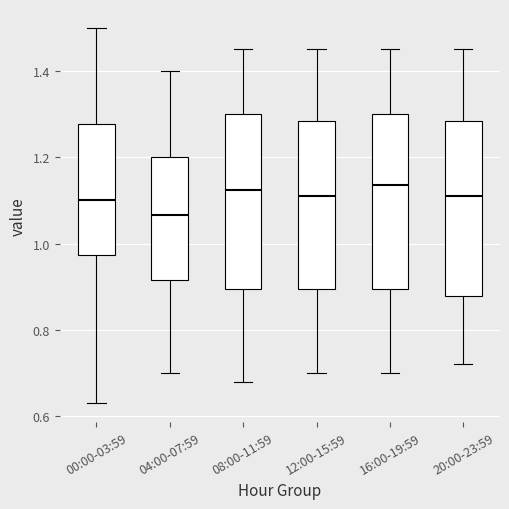

Reading left to right, transcribe this box plot: for each box, give where its median line is, the range the box spans, and where its two whiskers end, as read against the y-axis. The values are not printed on the chart, so give them approximately, as read against the axis.

00:00-03:59: median 1.10, box 0.98 to 1.28, whiskers 0.64 to 1.50
04:00-07:59: median 1.06, box 0.92 to 1.20, whiskers 0.70 to 1.40
08:00-11:59: median 1.12, box 0.90 to 1.30, whiskers 0.68 to 1.46
12:00-15:59: median 1.12, box 0.90 to 1.28, whiskers 0.70 to 1.46
16:00-19:59: median 1.14, box 0.90 to 1.30, whiskers 0.70 to 1.46
20:00-23:59: median 1.12, box 0.88 to 1.28, whiskers 0.72 to 1.46